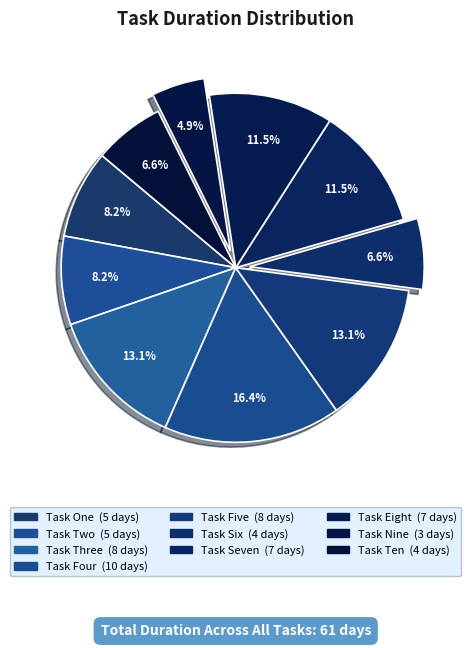

Count the number of slices in the pie.

10